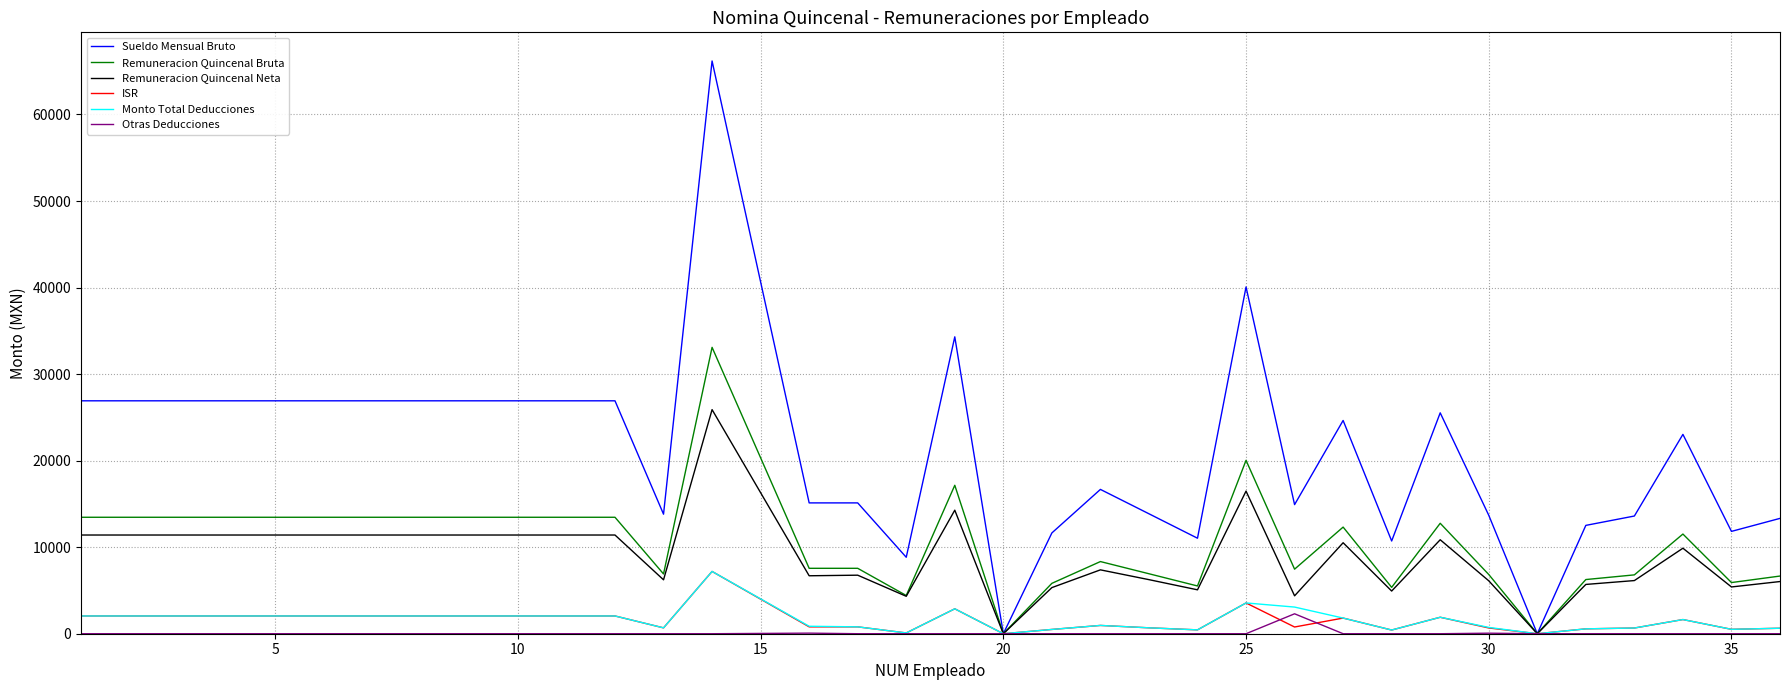

What is the highest value of the Remuneracion Quincenal Neta series?

25894.3